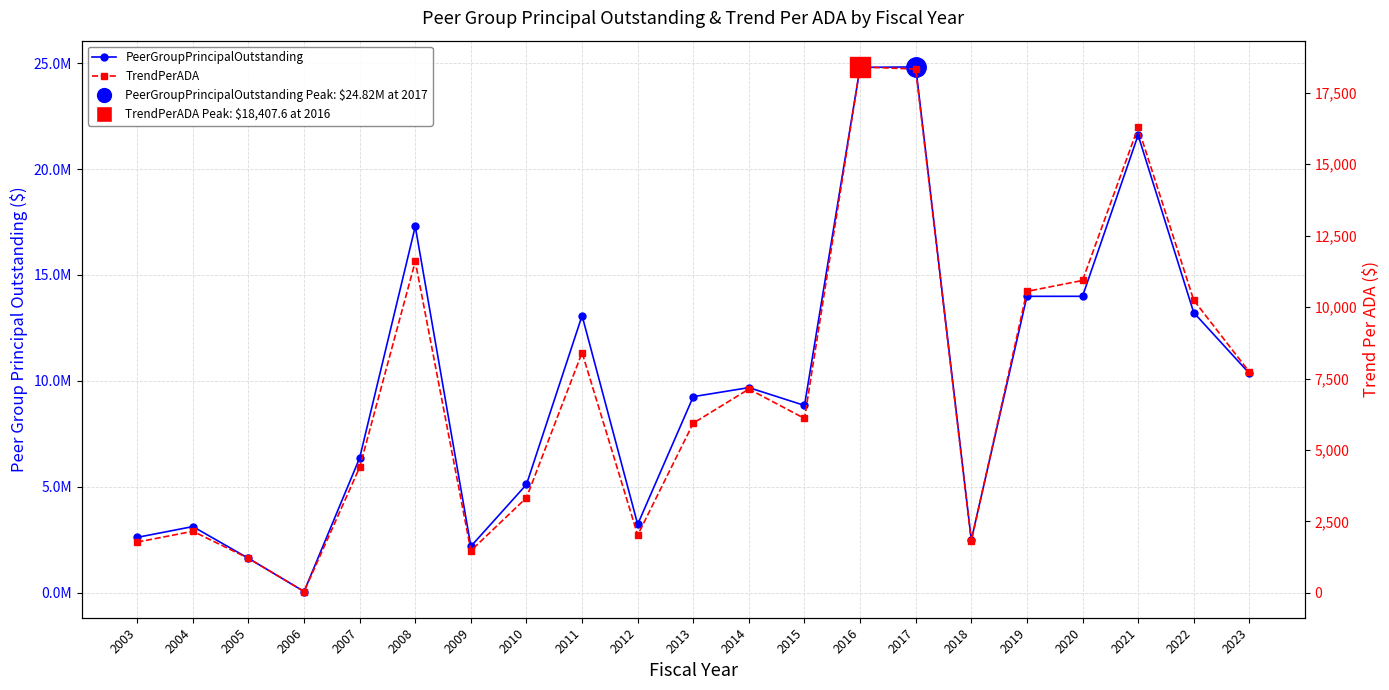

What is the value of the PeerGroupPrincipalOutstanding point at the 14th from the left?

24794999.3